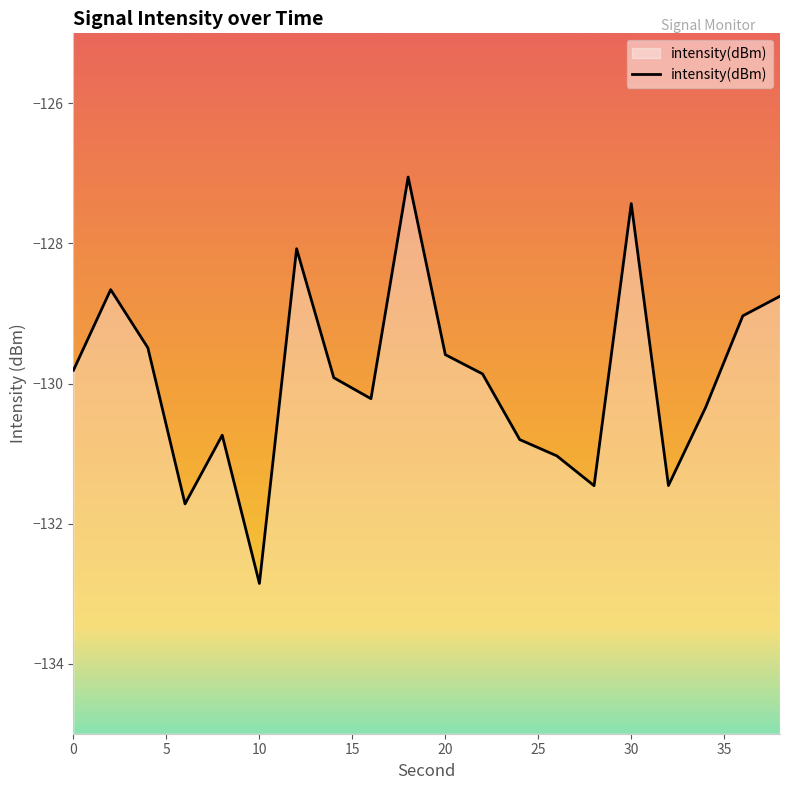

What is the greatest value displayed?

-127.1